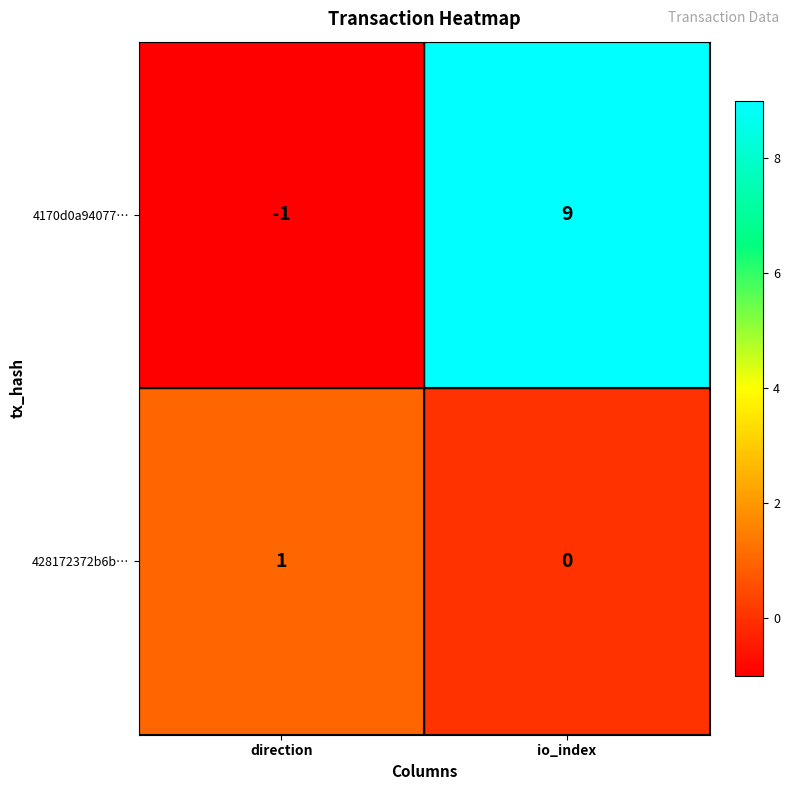

List the series in order of their peak value, highest first.

4170d0a94077…, 428172372b6b…